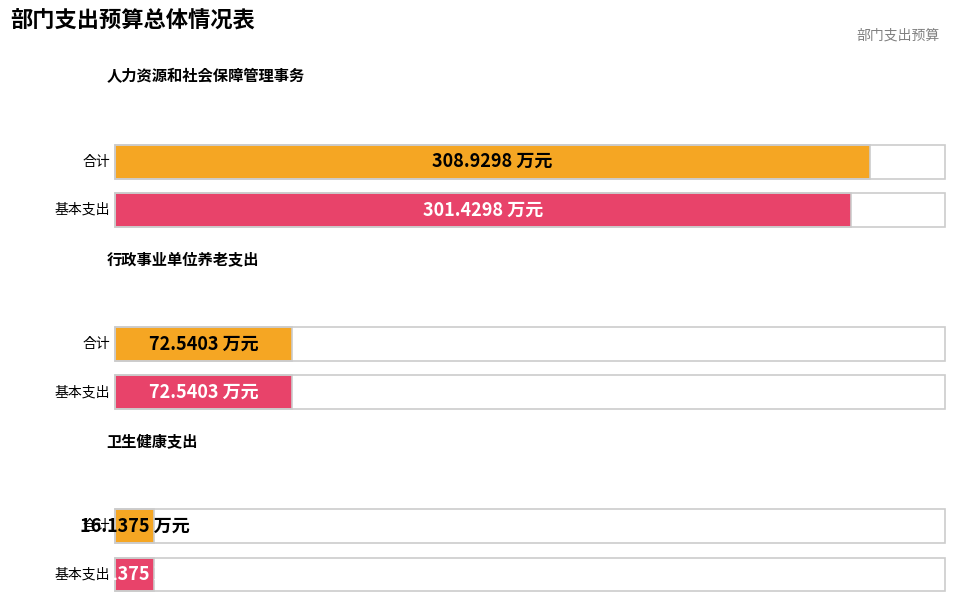

Where is 基本支出 nearest to the value 158?

行政事业单位养老支出